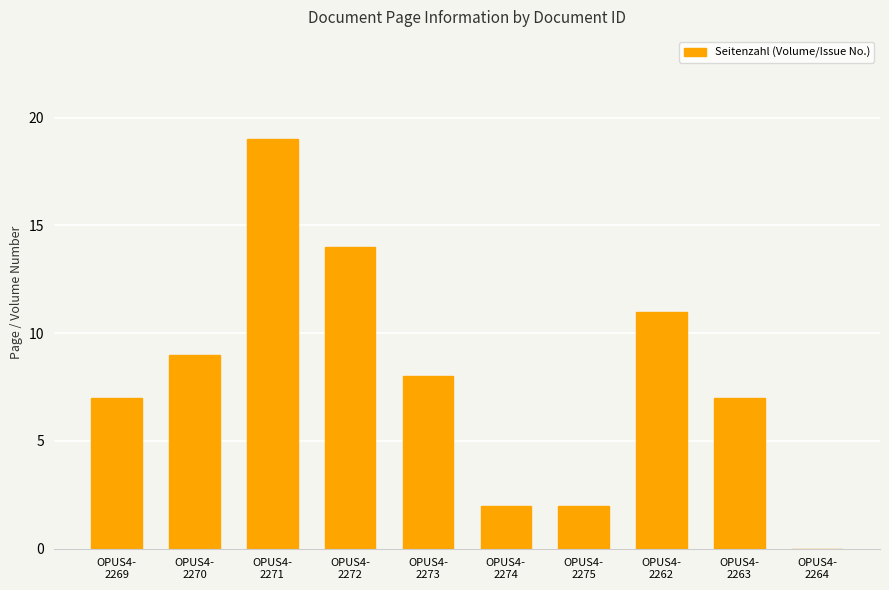

At which label is the value closest to 9?

OPUS4-
2270